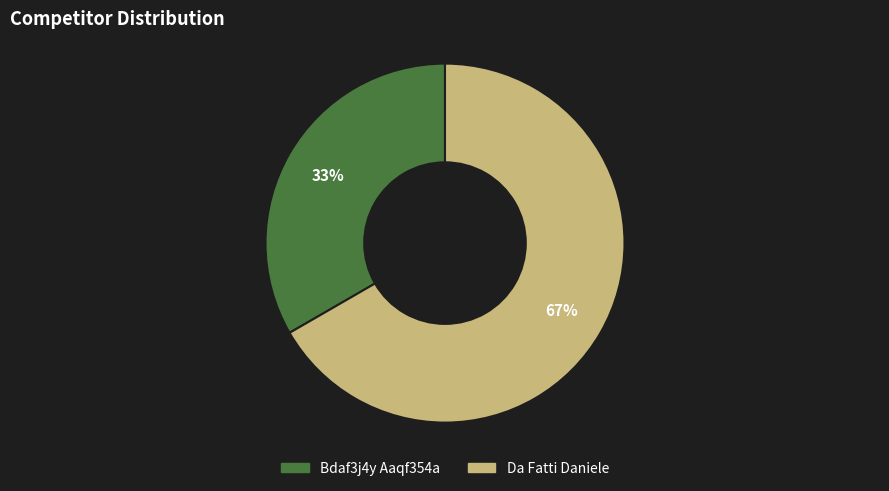

What is the smallest slice in the pie chart?

Bdaf3j4y Aaqf354a